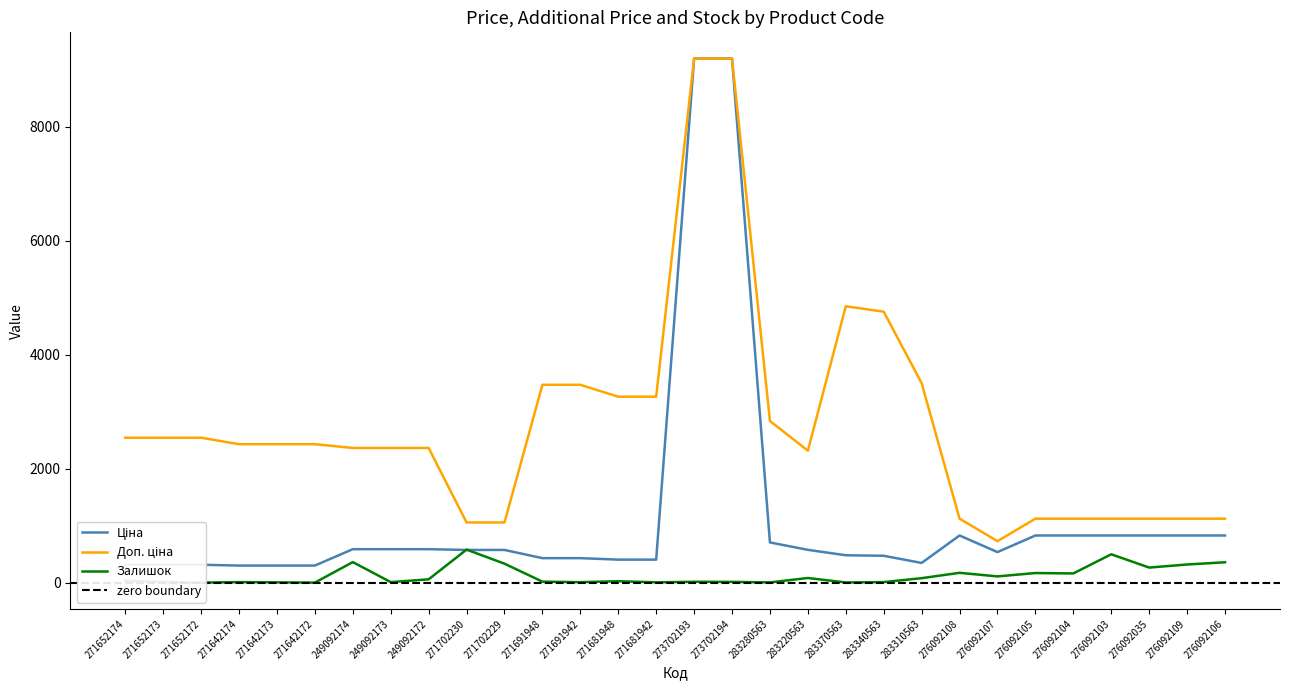

What are all the series names shown in the legend?

Ціна, Доп. ціна, Залишок